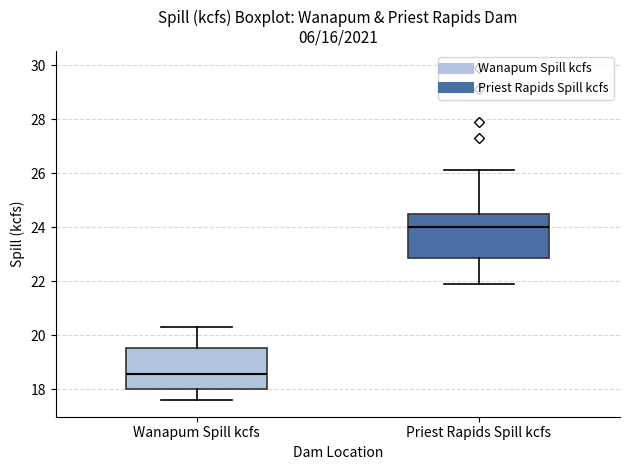

Where is the upper edge of the box for Wanapum Spill kcfs on the y-axis? The values are not printed on the chart, so give them approximately, as read against the axis.

19.6